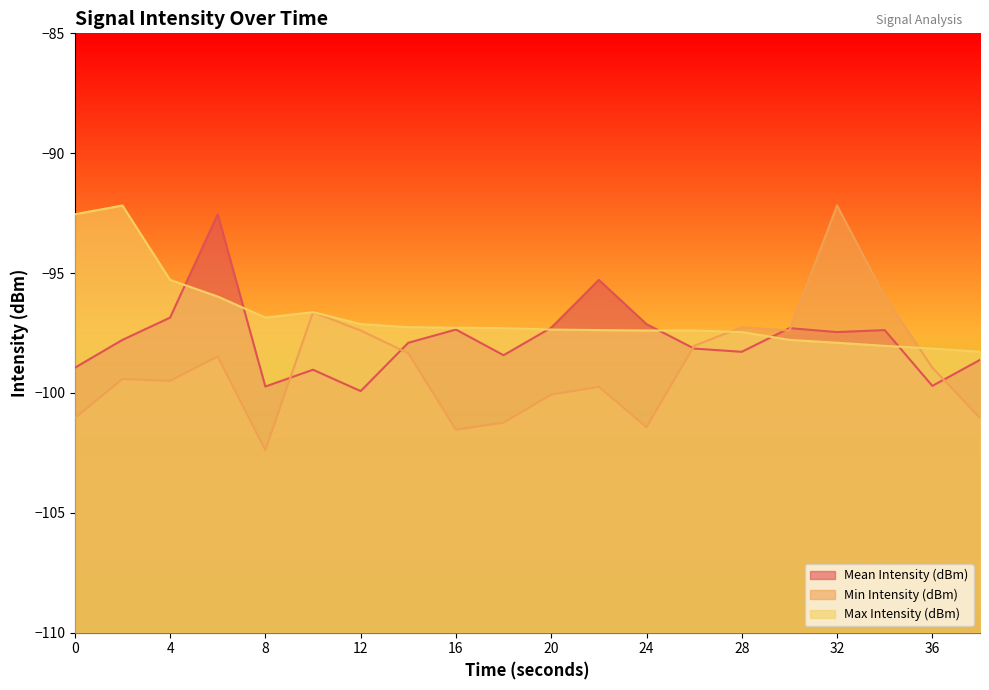

Which series ends up on top after the final intersection of Min Intensity (dBm) and Mean Intensity (dBm)?

Mean Intensity (dBm)